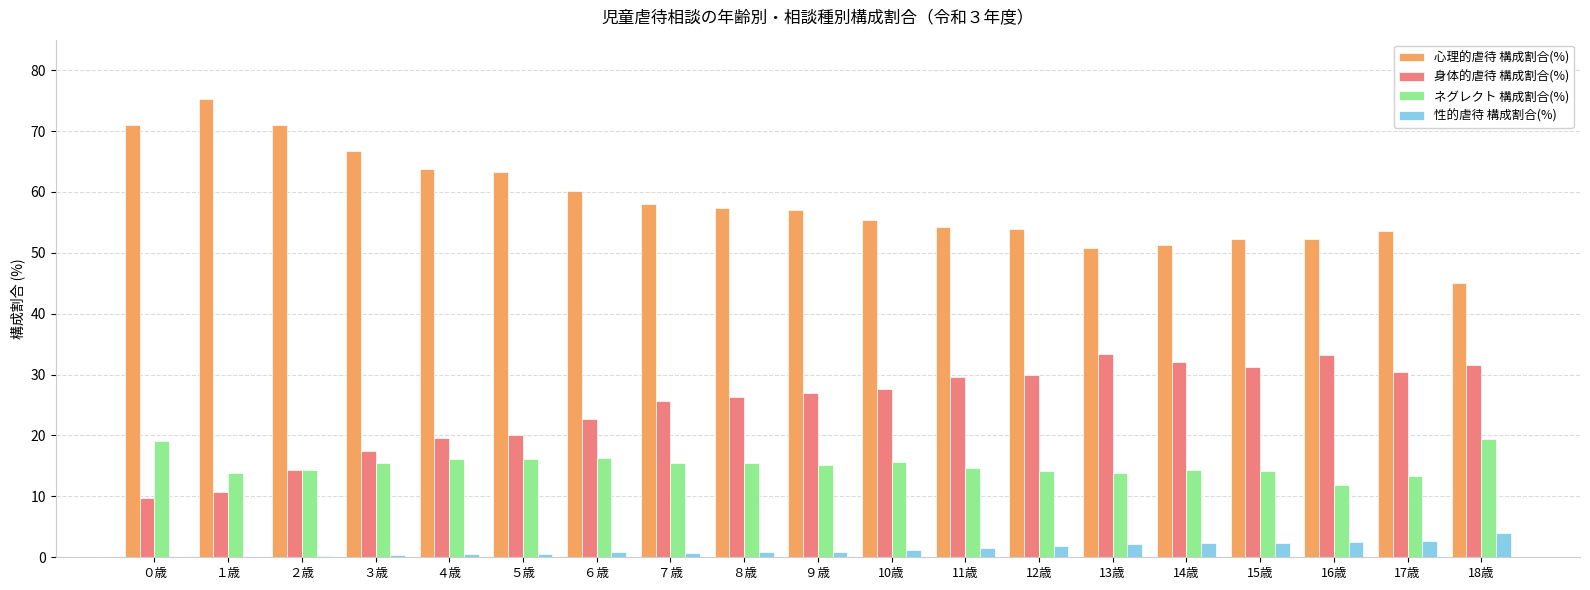

Is the value of ネグレクト 構成割合(%) at ０歳 greater than the value of 性的虐待 構成割合(%) at ９歳?

Yes